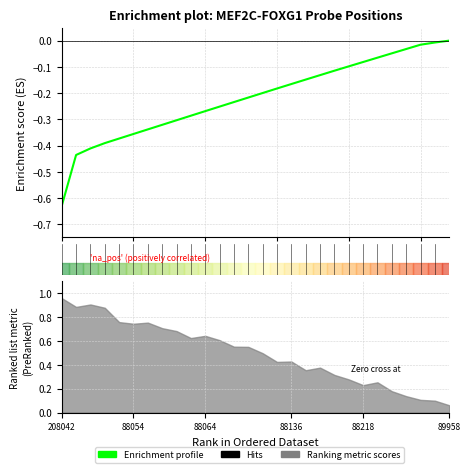

What is the change in value from 7 to 16?

+0.2